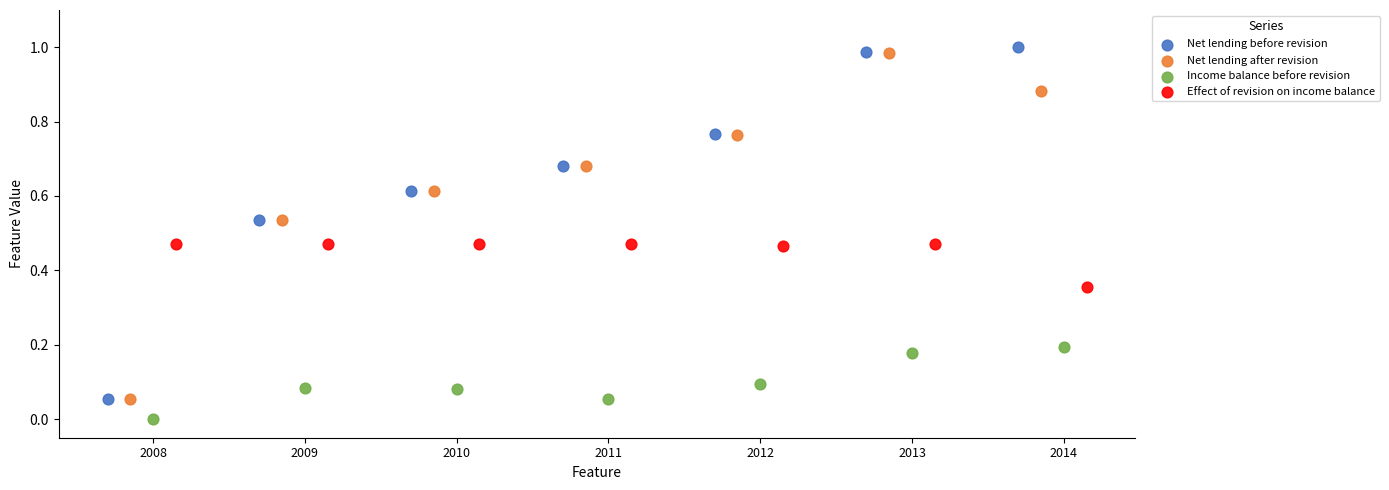

What are all the series names shown in the legend?

Net lending before revision, Net lending after revision, Income balance before revision, Effect of revision on income balance